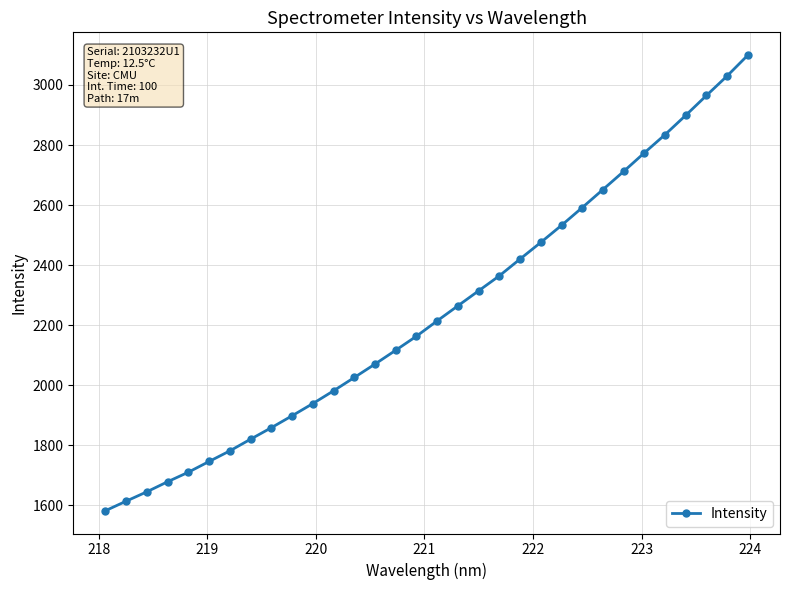

What is the sum of all values?

71782.4